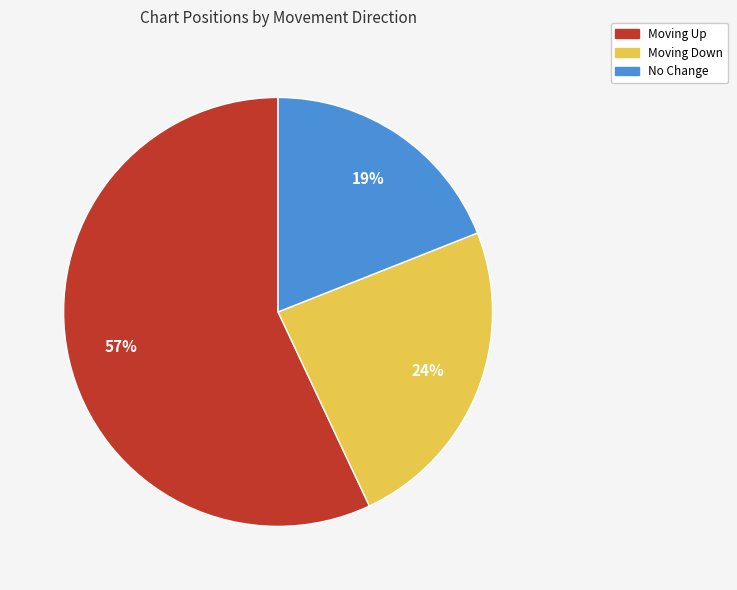

To the nearest percent, what is the difference between the largest and smallest slice percentages?

38%